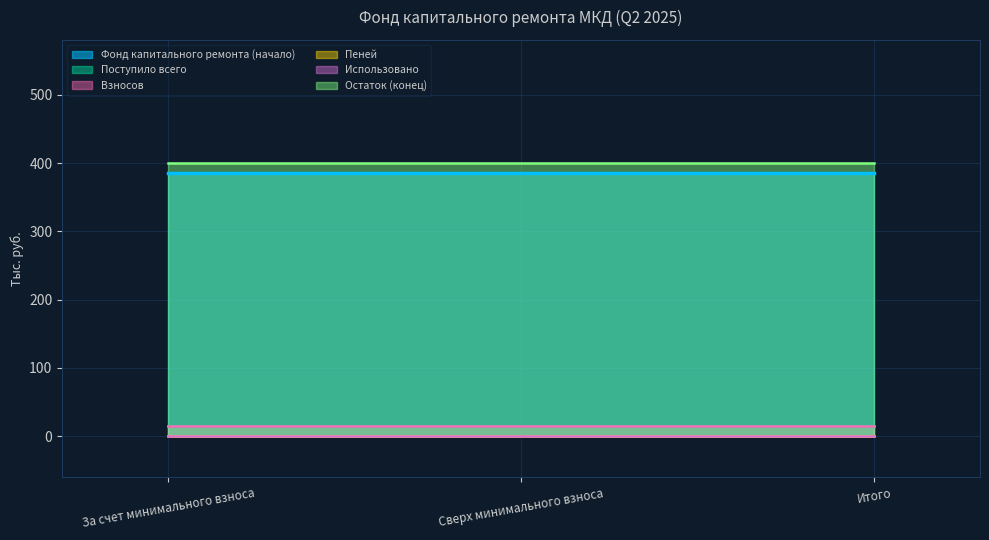

At which label does Остаток (конец) reach its peak?

За счет минимального взноса